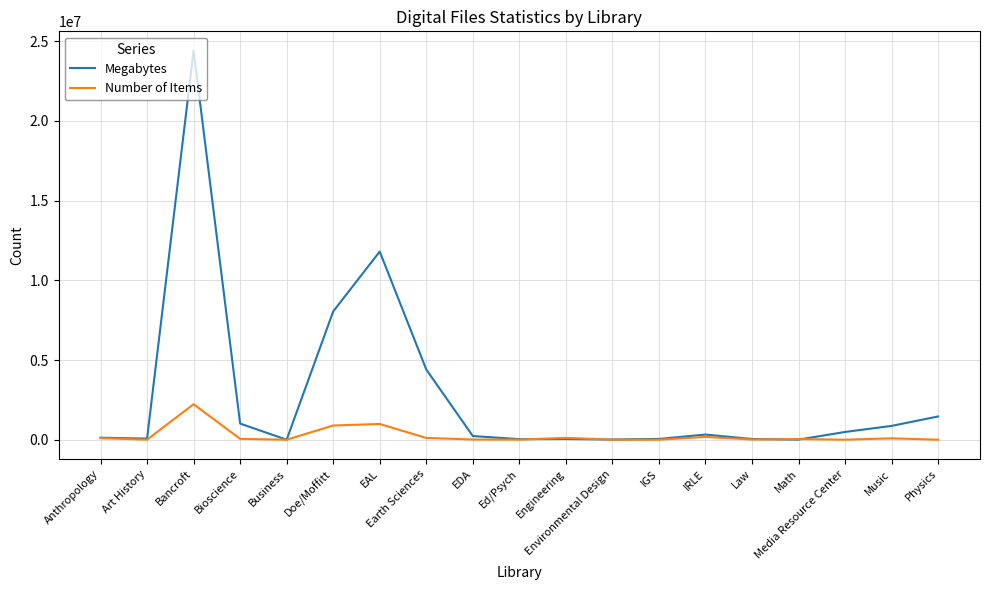

List the series in order of their peak value, lowest first.

Number of Items, Megabytes